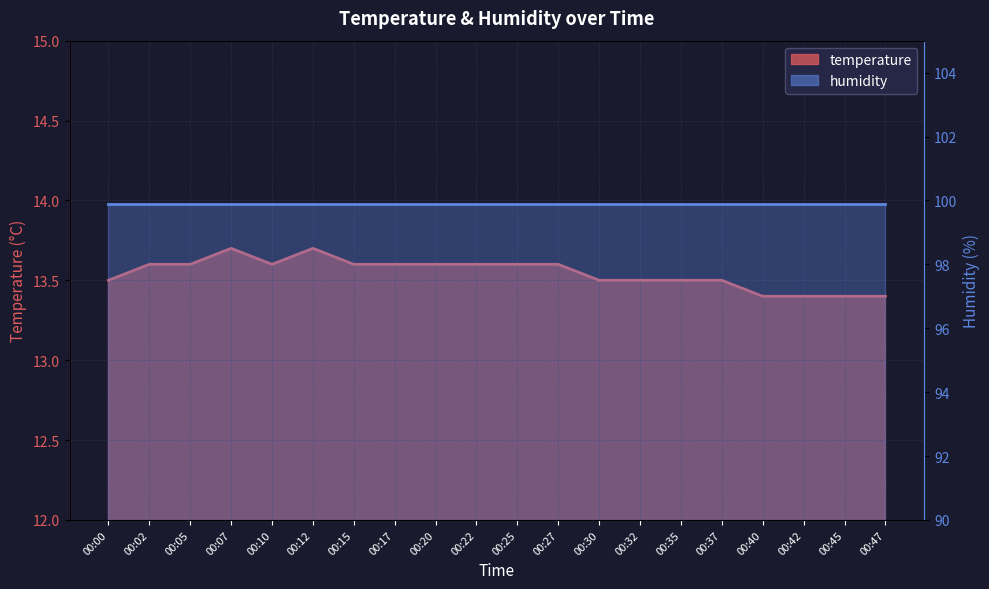

List the labels in order of value, largest first.

00:07, 00:12, 00:02, 00:05, 00:10, 00:15, 00:17, 00:20, 00:22, 00:25, 00:27, 00:00, 00:30, 00:32, 00:35, 00:37, 00:40, 00:42, 00:45, 00:47